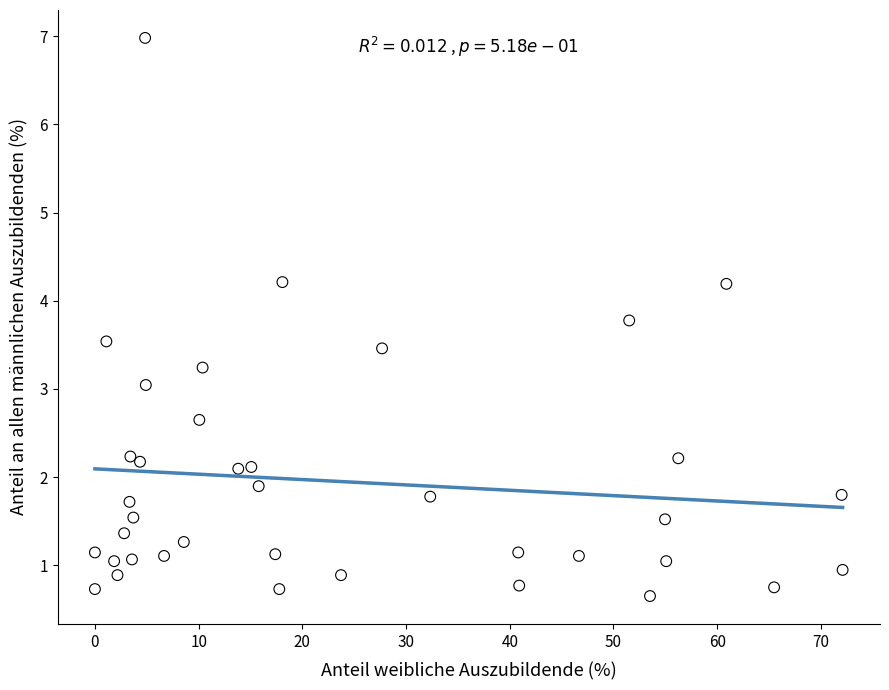

What is the range of X values (max minus min)?

72.1